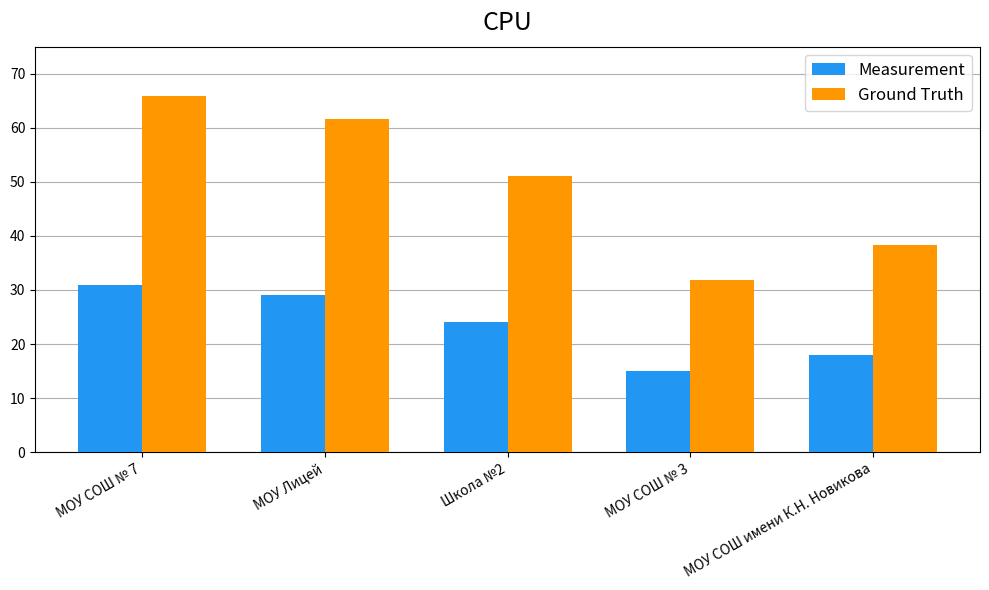

At which label does Measurement first exceed 24?

МОУ СОШ № 7